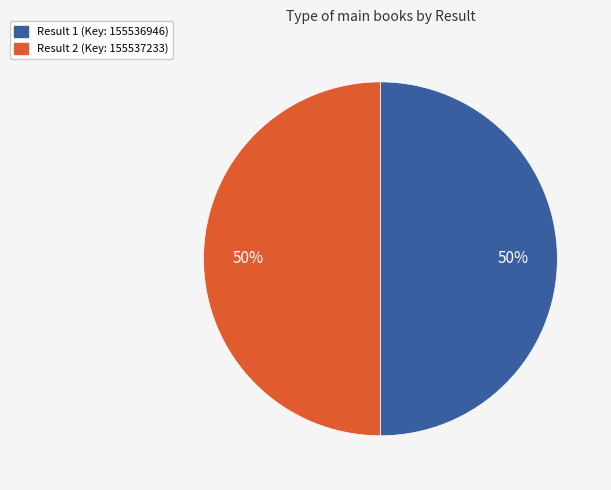

To the nearest percent, what is the average slice percentage?

50%